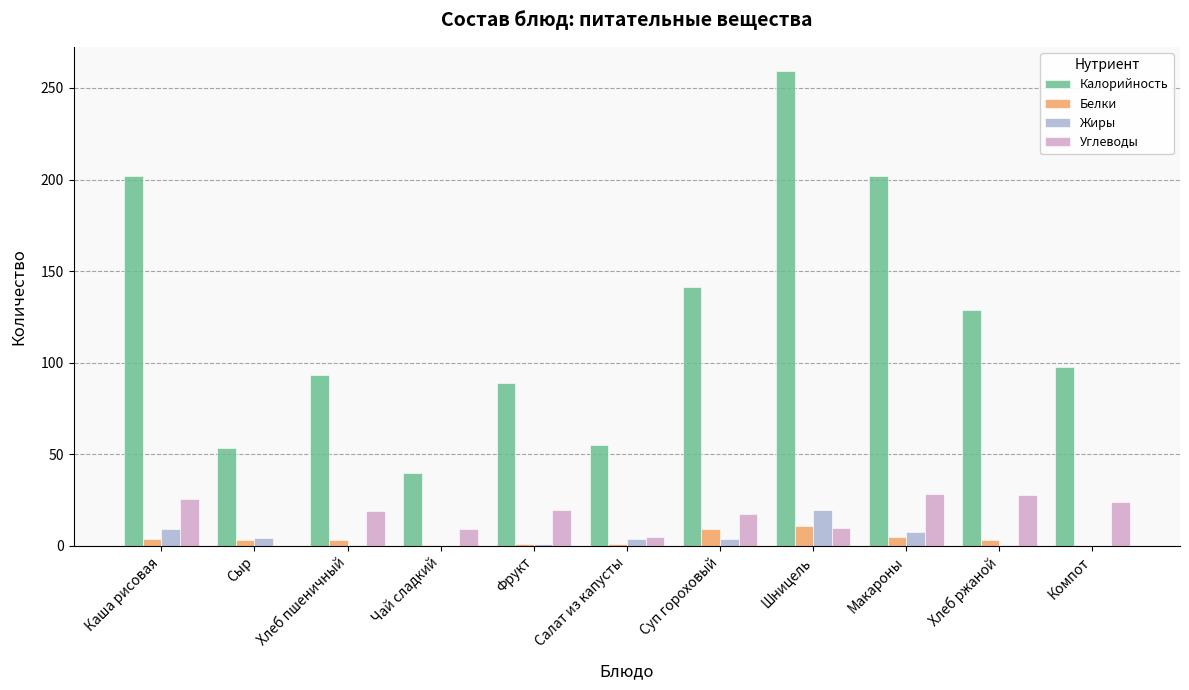

The Белки series shows 0.2 at Компот. True or false?

True